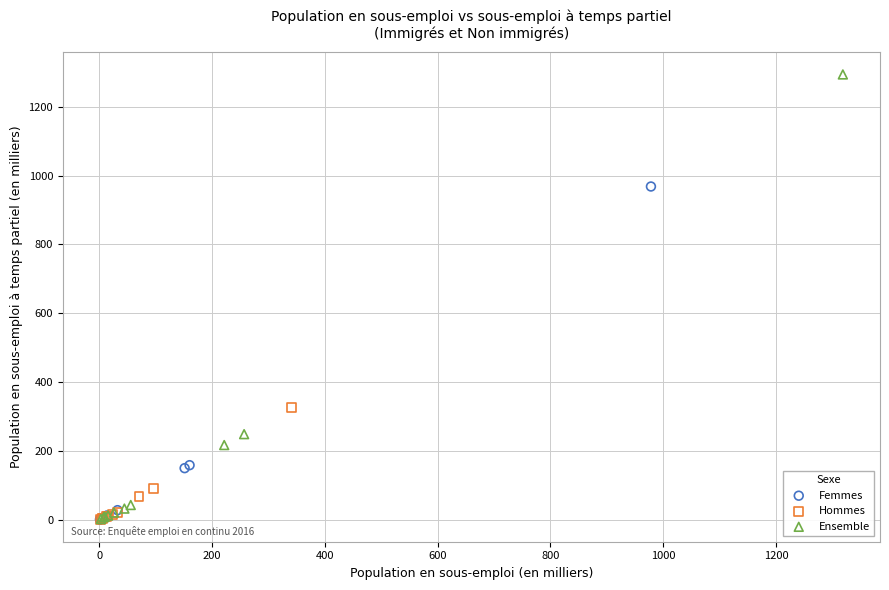

Which series reaches the maximum Y coordinate?

Ensemble